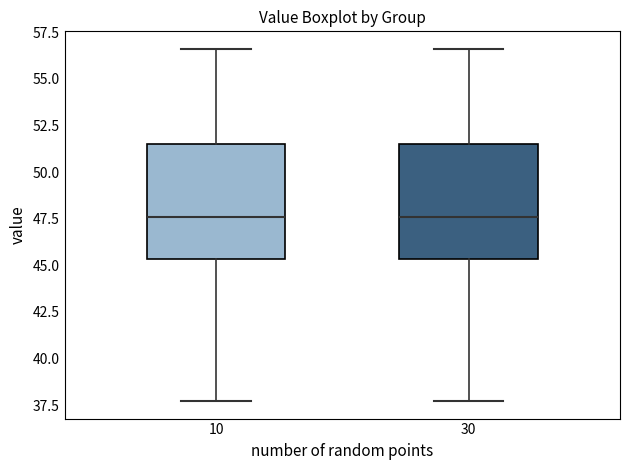

Reading left to right, read every box against the y-axis: the position of its median line, the range the box covers, and the ends of its whiskers. The values are not printed on the chart, so give them approximately, as read against the axis.

10: median 47.5, box 45.5 to 51.5, whiskers 37.5 to 56.5
30: median 47.5, box 45.5 to 51.5, whiskers 37.5 to 56.5